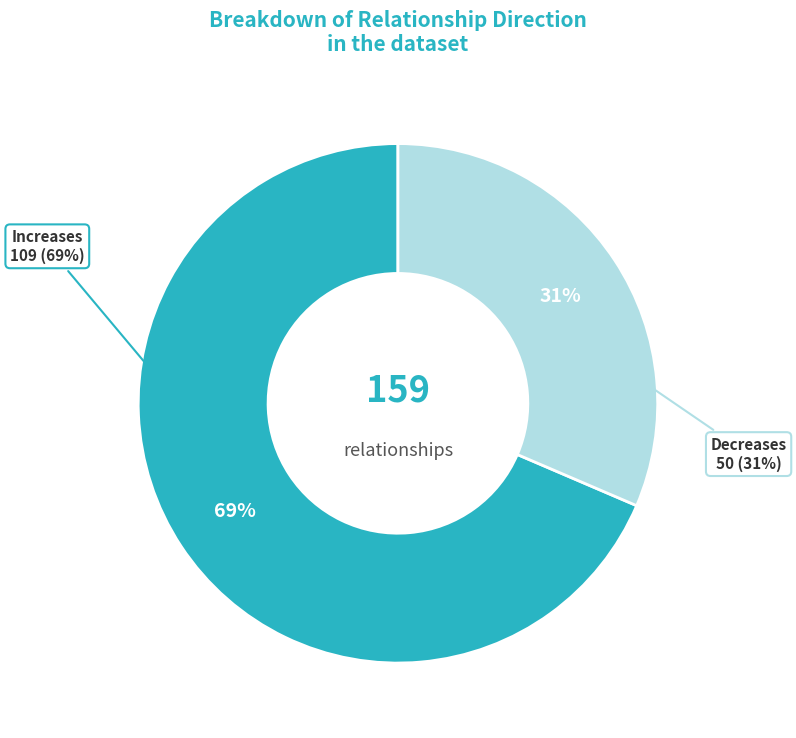

What is the largest slice in the pie chart?

Increases